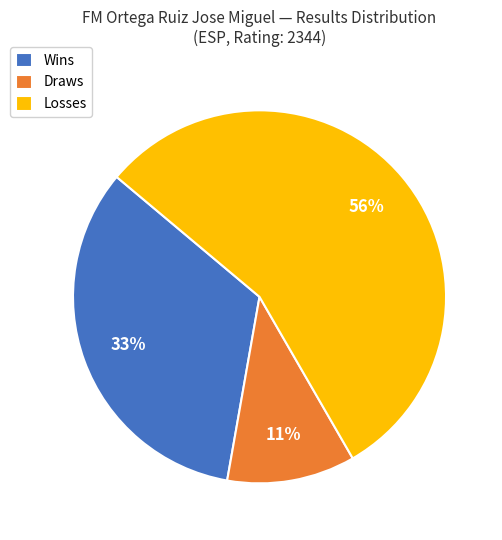

Rank the categories by value from lowest to highest.

Draws, Wins, Losses